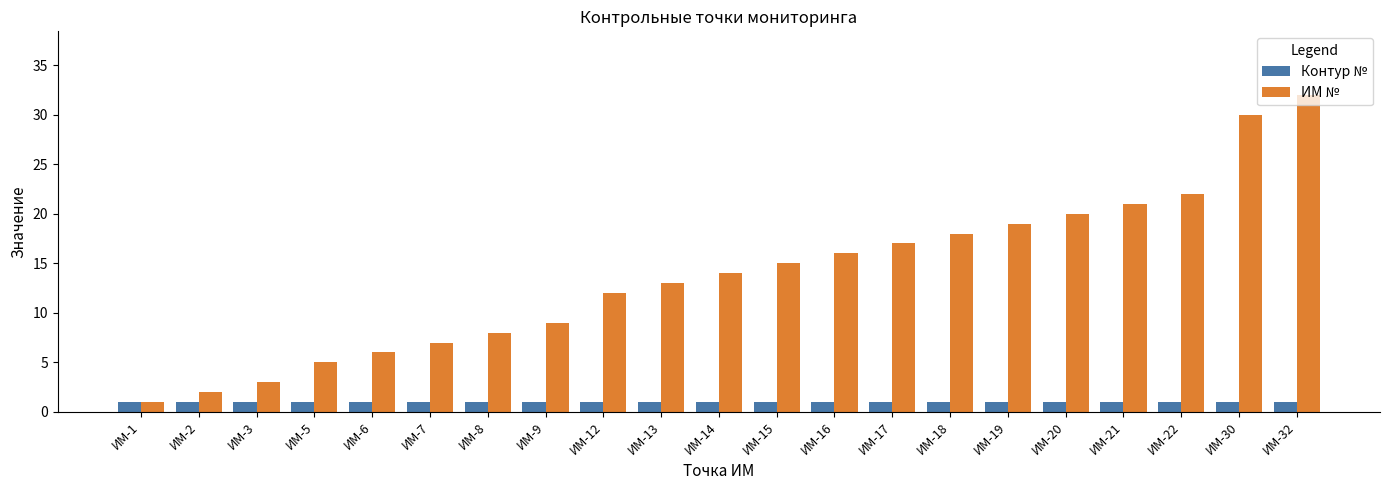

Reading right to left, list all the values displayed in this chart.

Контур №: 1	1	1	1	1	1	1	1	1	1	1	1	1	1	1	1	1	1	1	1	1
ИМ №: 32	30	22	21	20	19	18	17	16	15	14	13	12	9	8	7	6	5	3	2	1